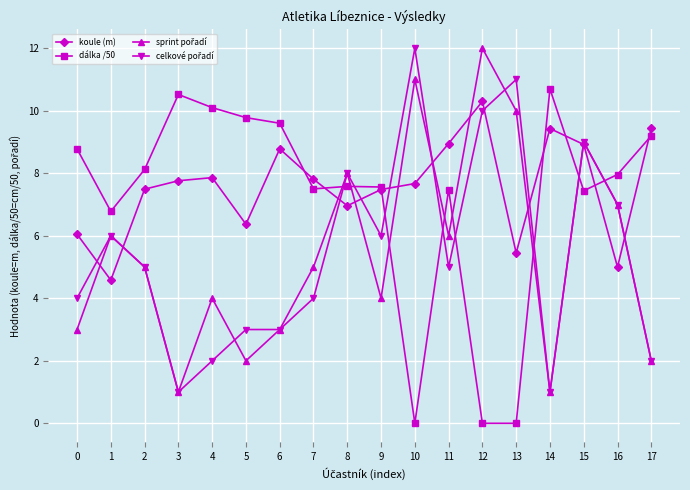

At which category does dálka /50 reach its first local valley?

1